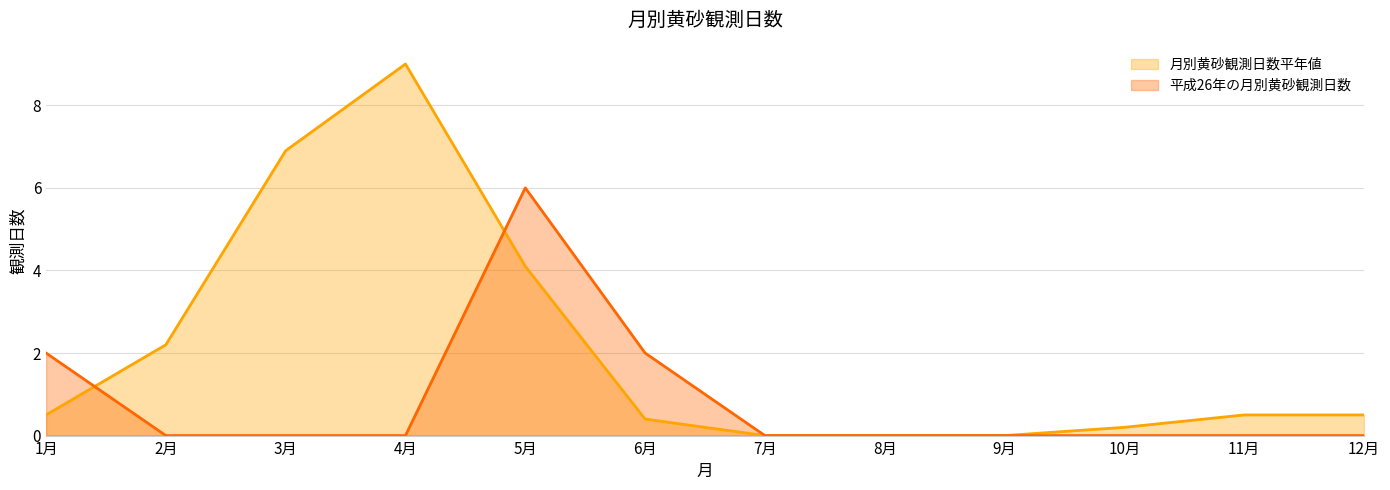

Which series has the widest spread of values?

月別黄砂観測日数平年値